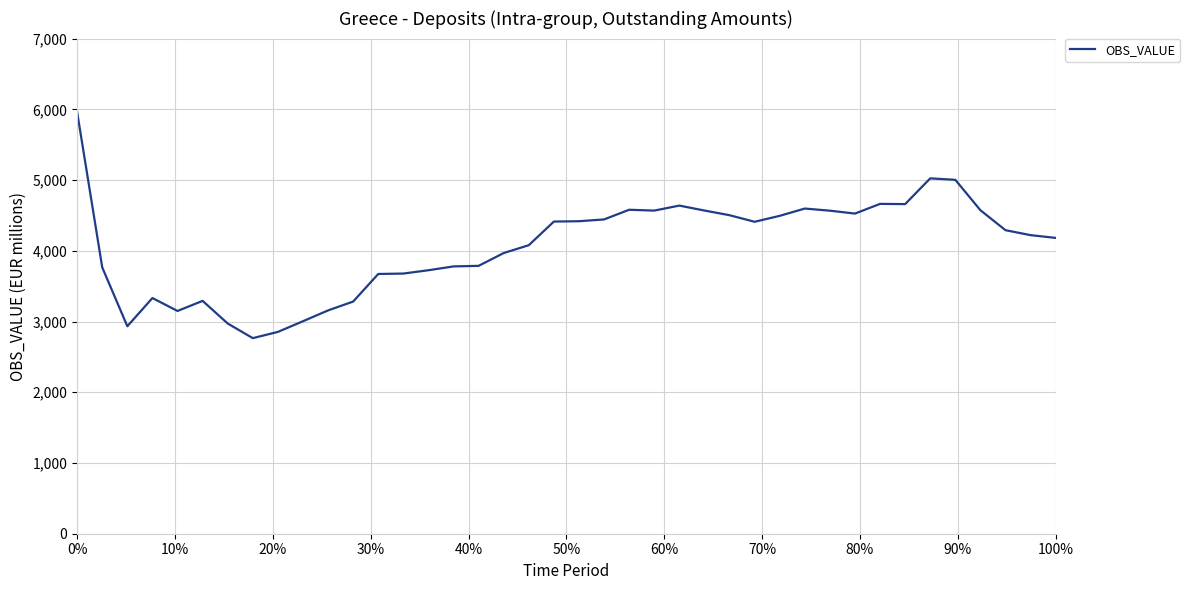

What is the minimum value shown in the chart?

2765